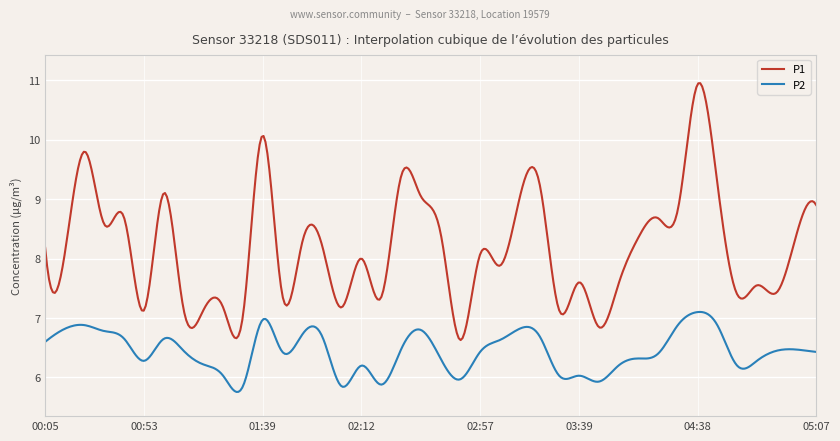

What is the minimum value for P1?

6.6